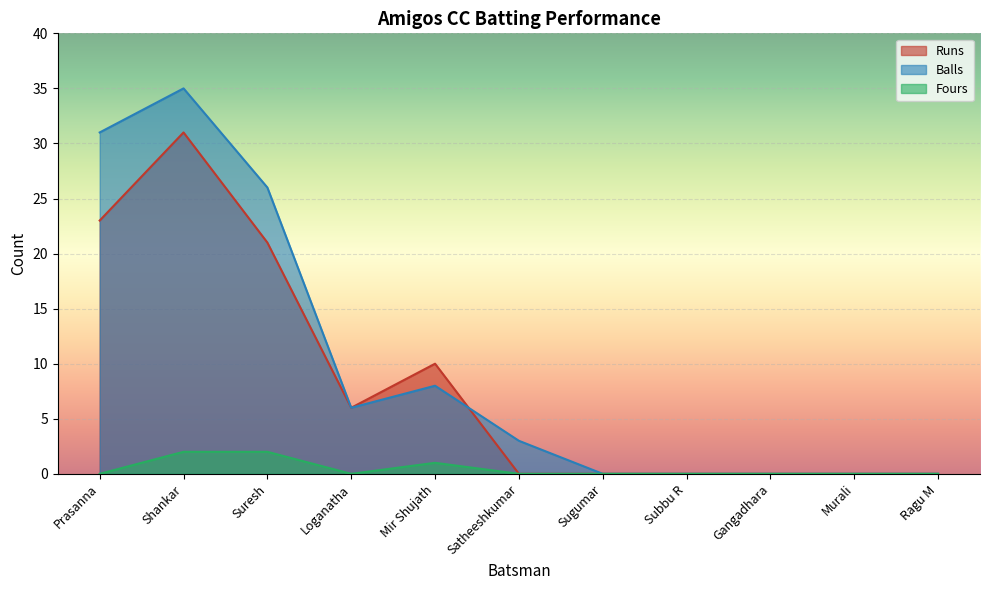

Which series has the largest range (max minus min)?

Balls